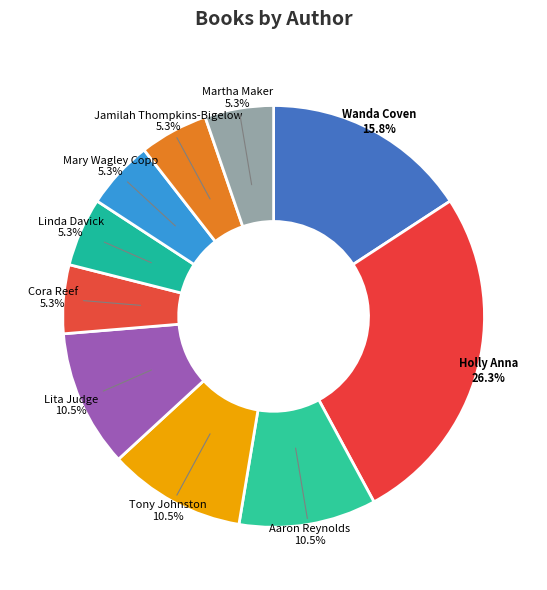

Count the number of slices in the pie.

10